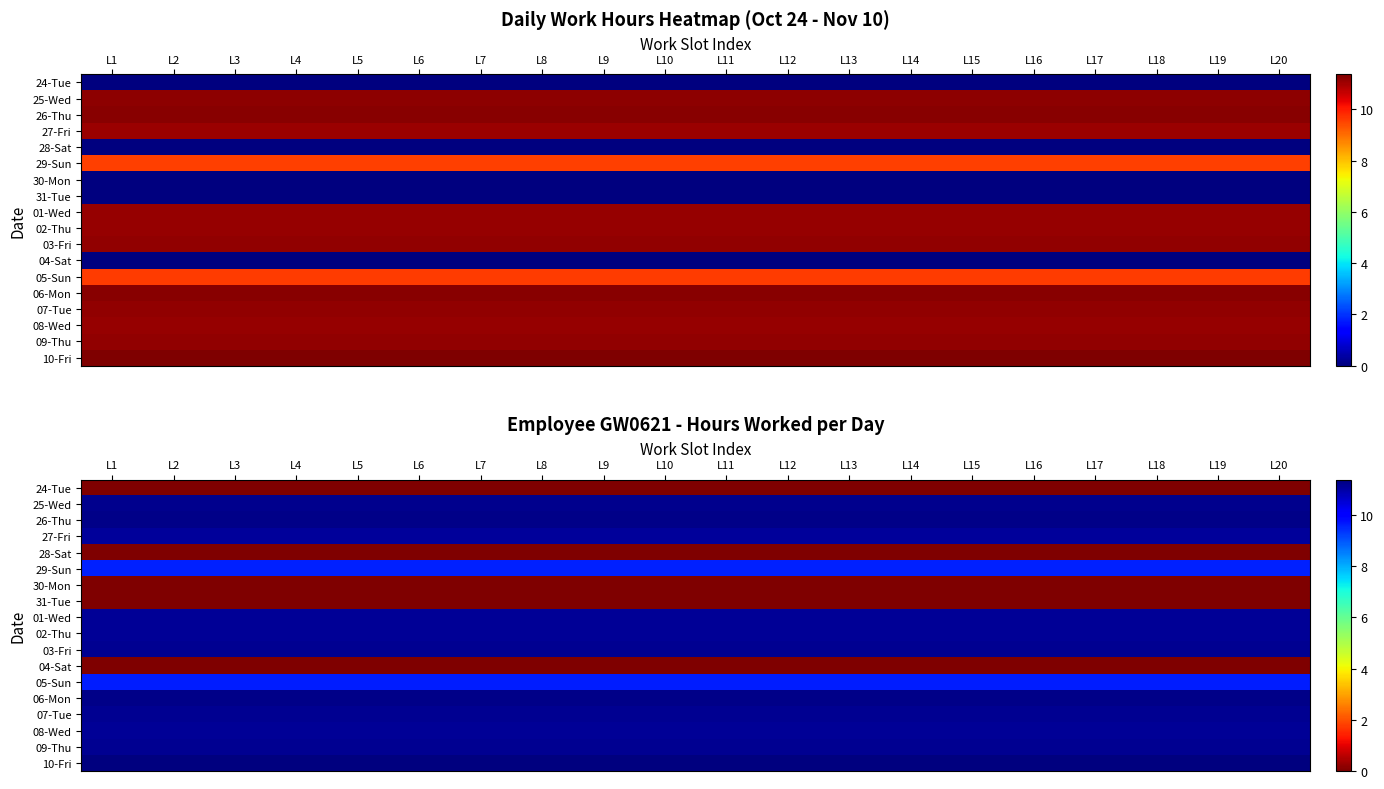

At which label is 05-Sun closest to 9?

L1